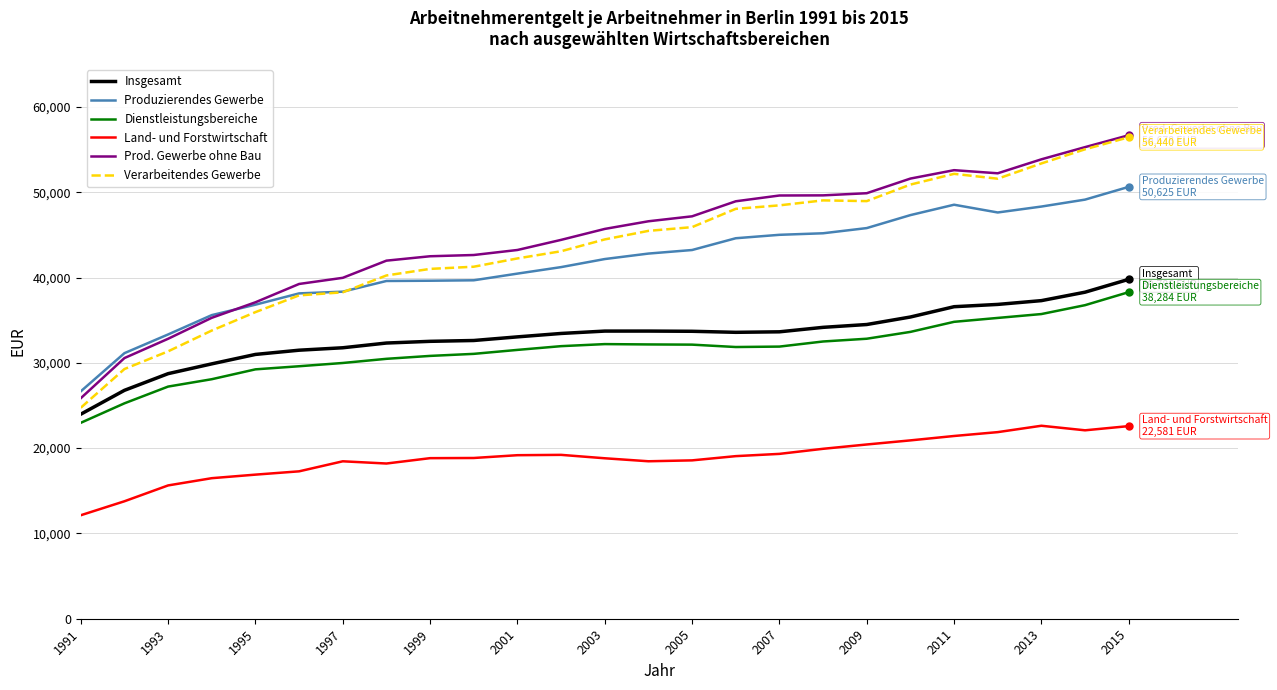

True or false: Dienstleistungsbereiche and Verarbeitendes Gewerbe cross at least once.

False